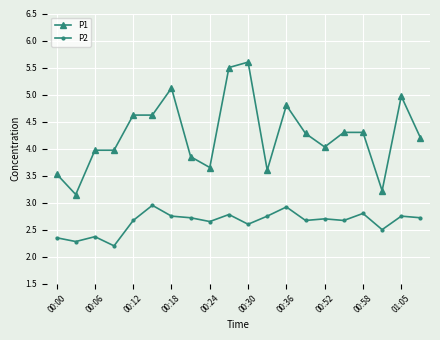

What is the average value of the P2 series?

2.6